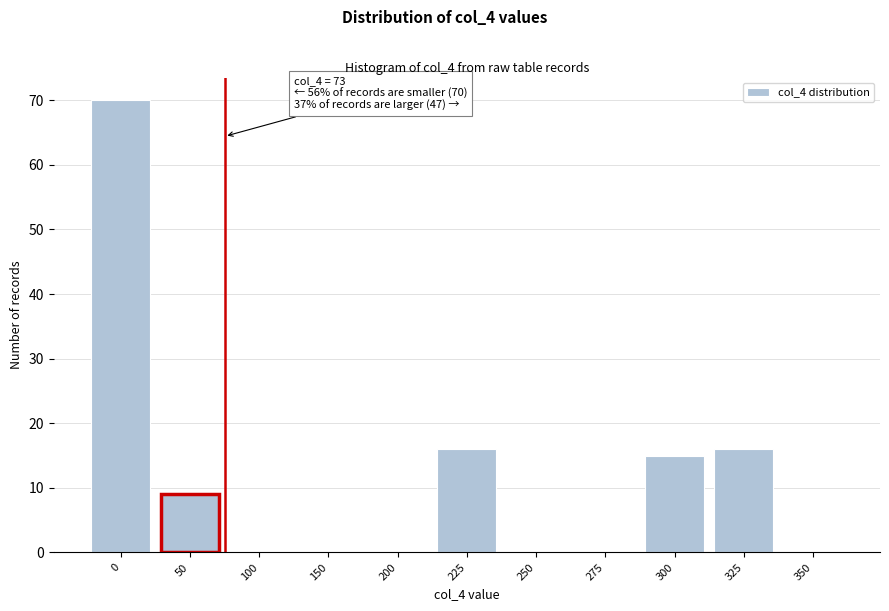

Reading left to right, list all the values displayed in this chart.

0=70	50=9	100=0	150=0	200=0	225=16	250=0	275=0	300=15	325=16	350=0